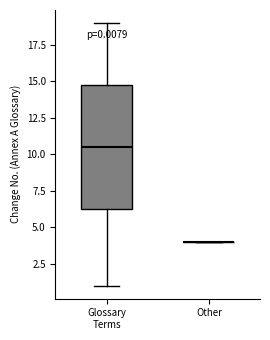

Comparing the boxes themselves (not the whiskers), which one is the tallest?

Glossary Terms